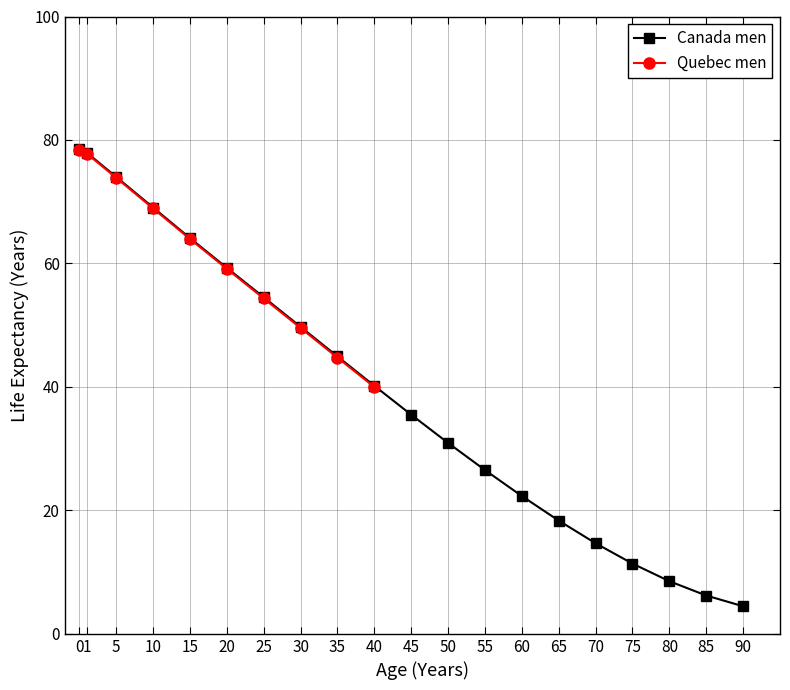

List the labels in order of value, largest first.

0, 1, 5, 10, 15, 20, 25, 30, 35, 40, 45, 50, 55, 60, 65, 70, 75, 80, 85, 90